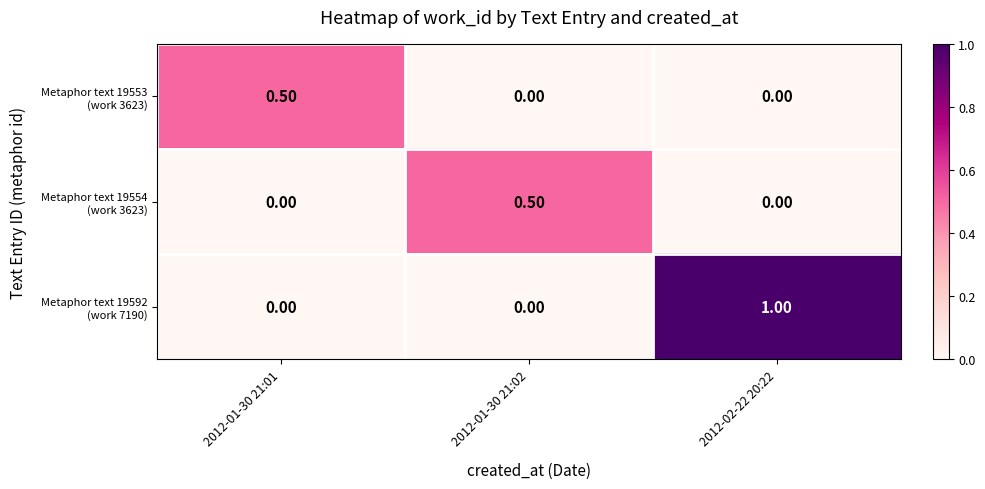

What is the spread (max minus min) of values at 2012-01-30 21:02?

0.5